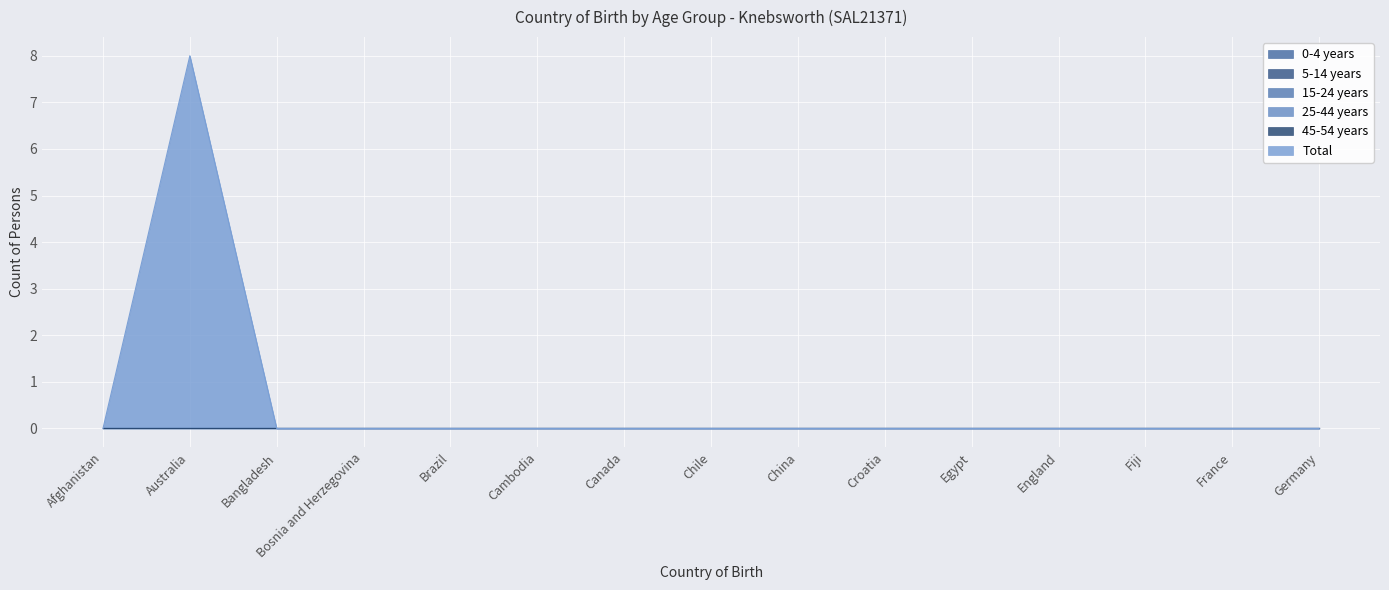

The value of Total at Bangladesh is 0. True or false?

True